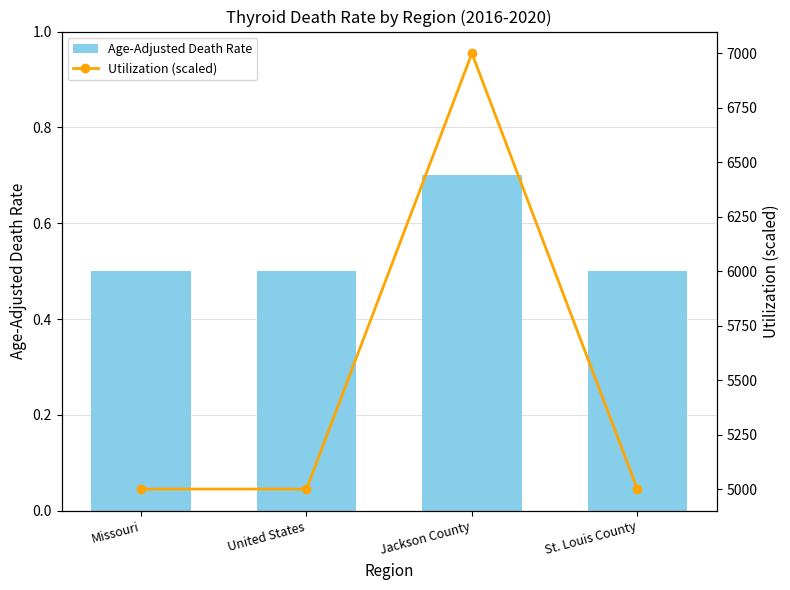

What are all the series names shown in the legend?

Age-Adjusted Death Rate, Utilization (scaled)